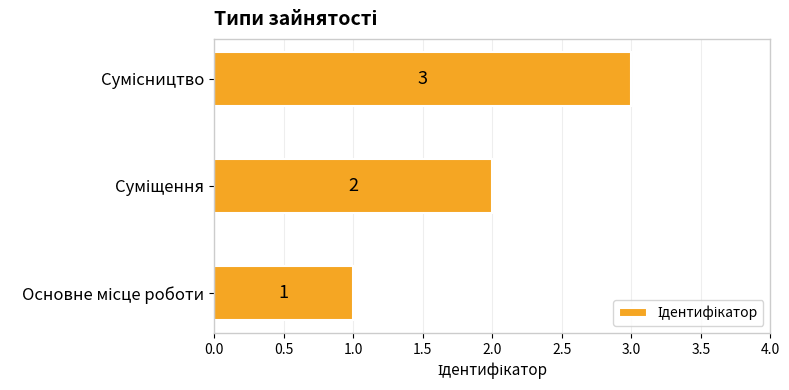

What is the maximum value shown in the chart?

3